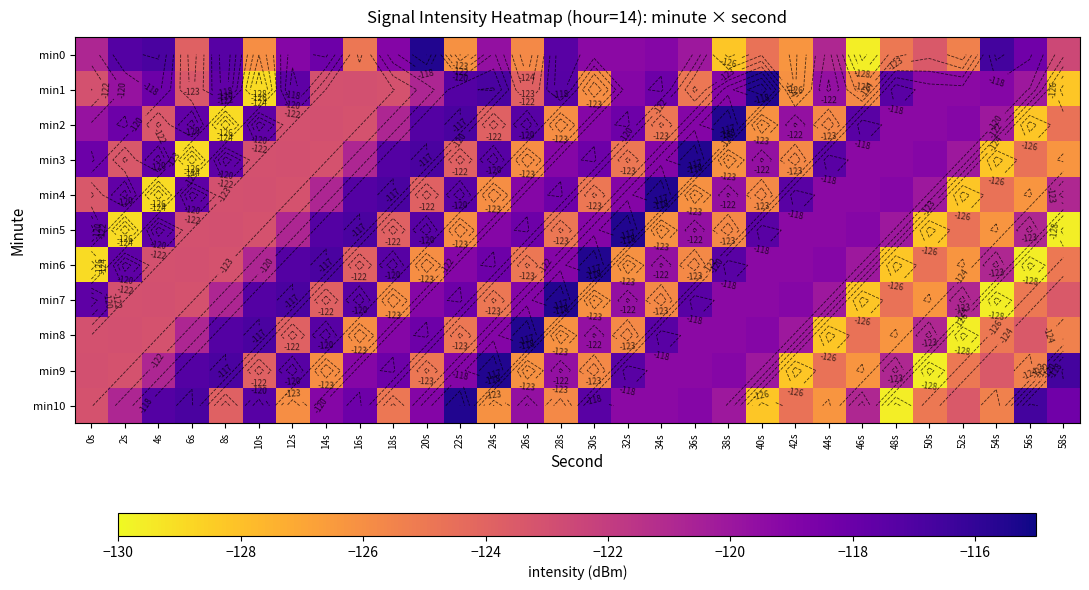

At which category is the sum across all series the highest?

20s